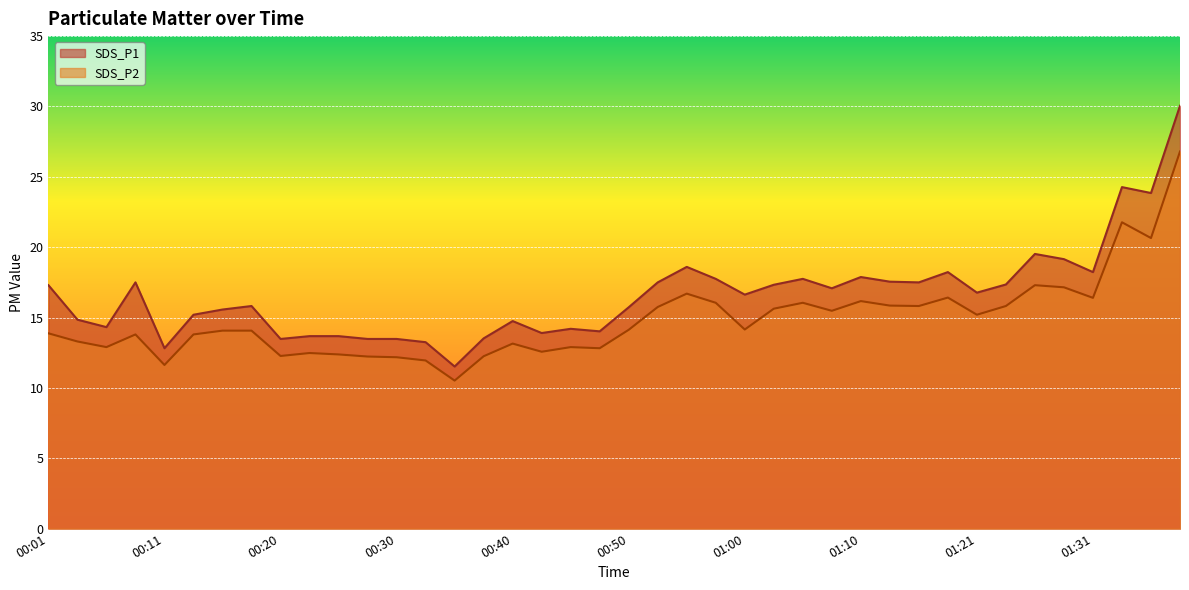

Which series has the largest total across all categories?

SDS_P1